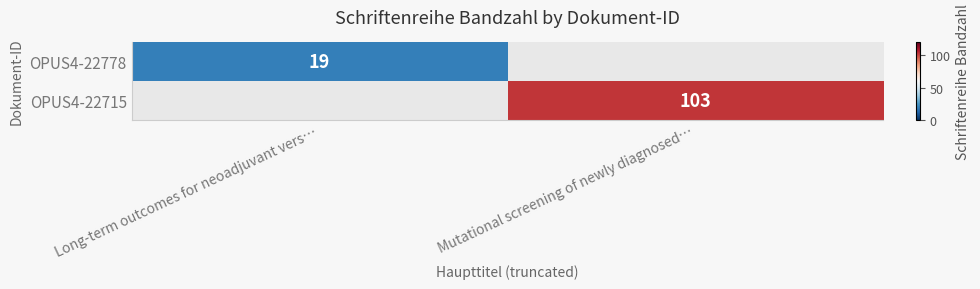

How many distinct data groups are displayed?

2